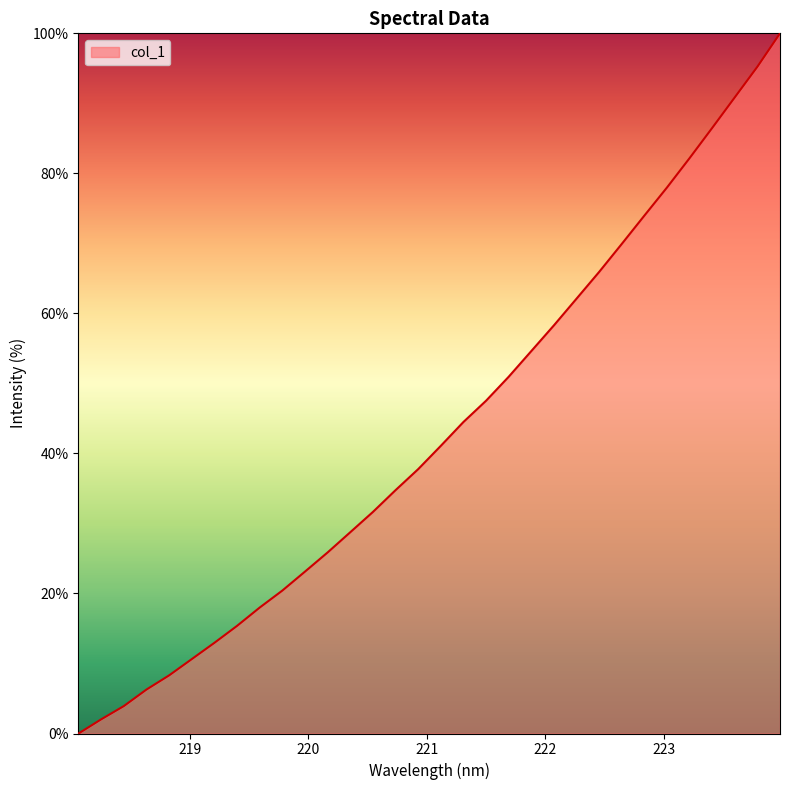

What is the greatest value displayed?

100.0